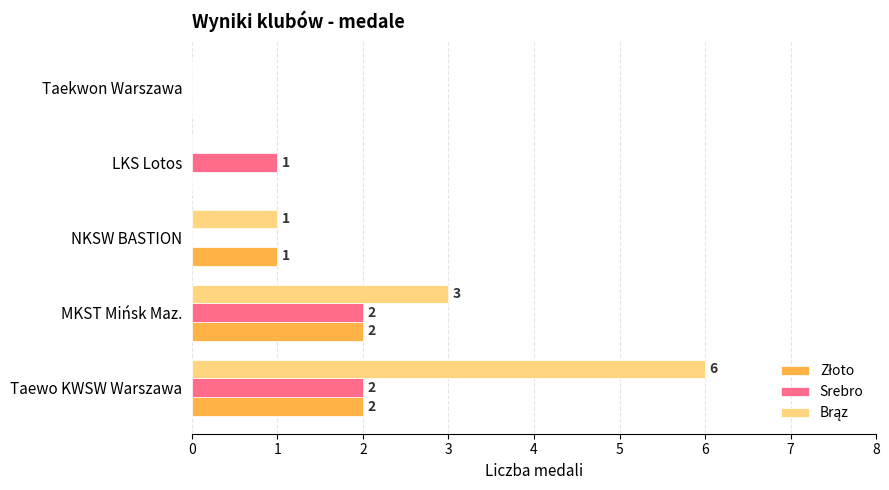

Count the number of categories in the chart.

5